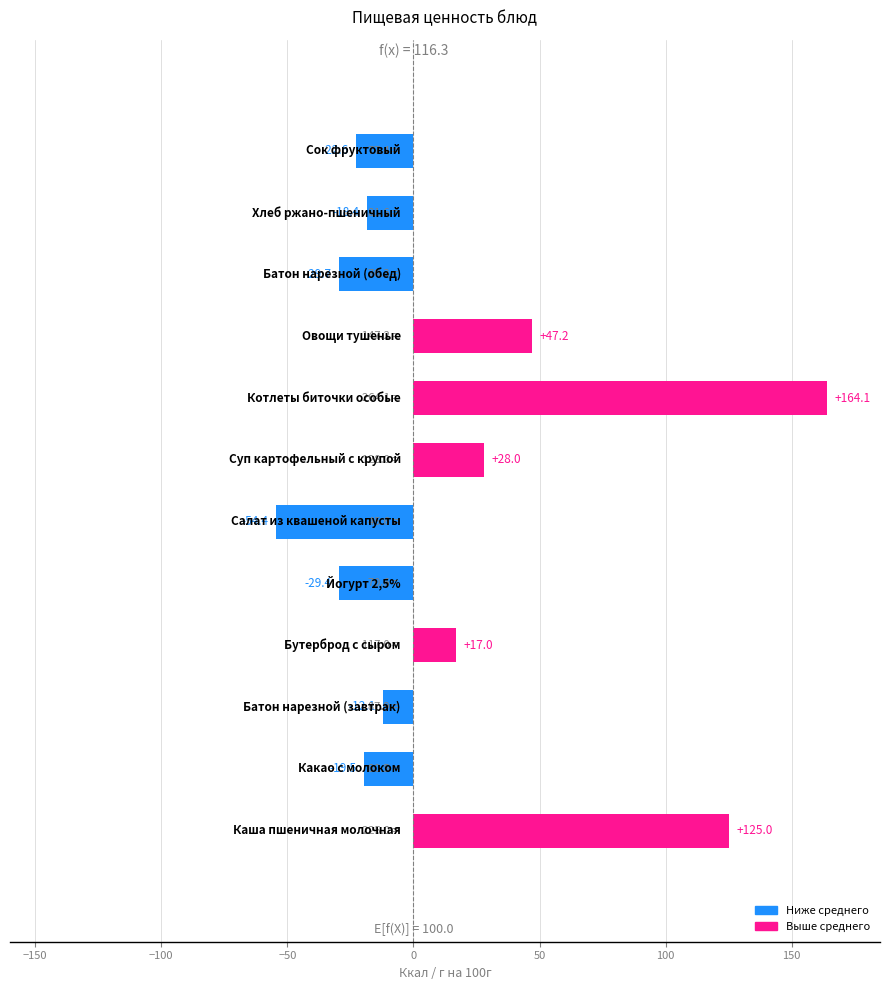

What is the smallest value displayed?

-54.4